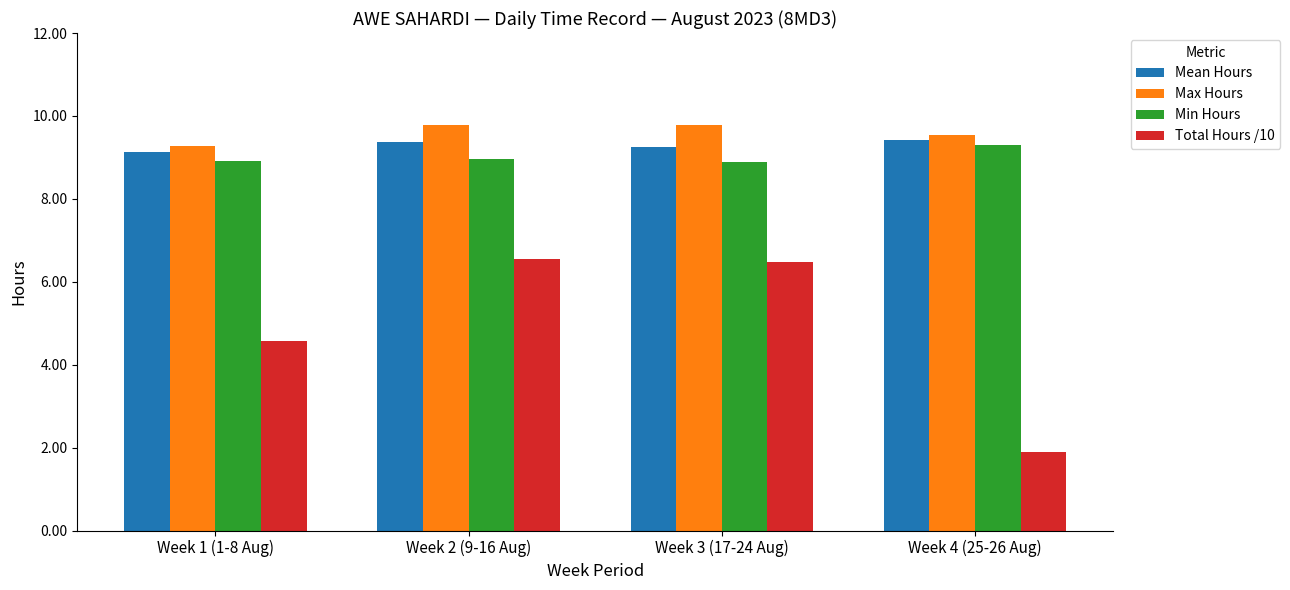

Which series has the widest spread of values?

Total Hours /10